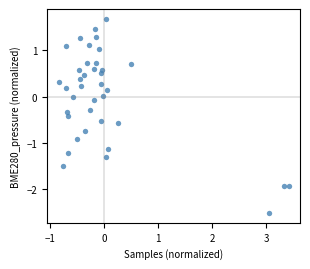

What is the range of Y values (max minus min)?

4.2